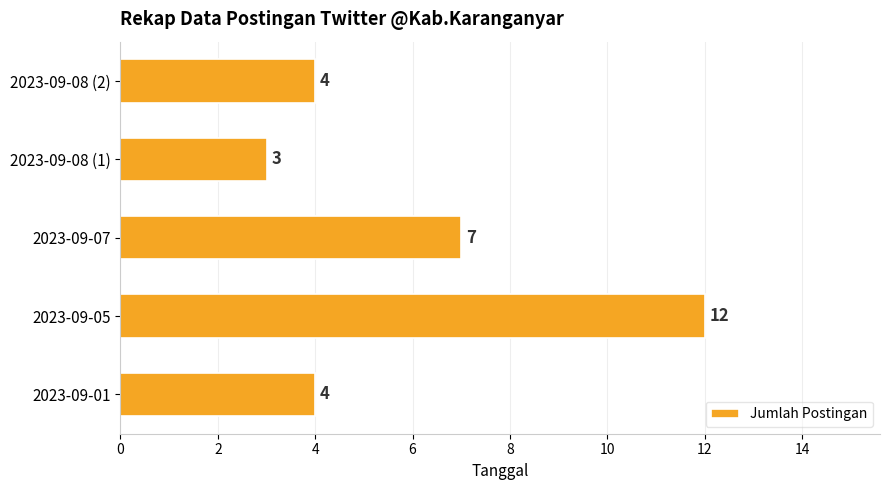

Where is the data nearest to the value 7?

2023-09-07